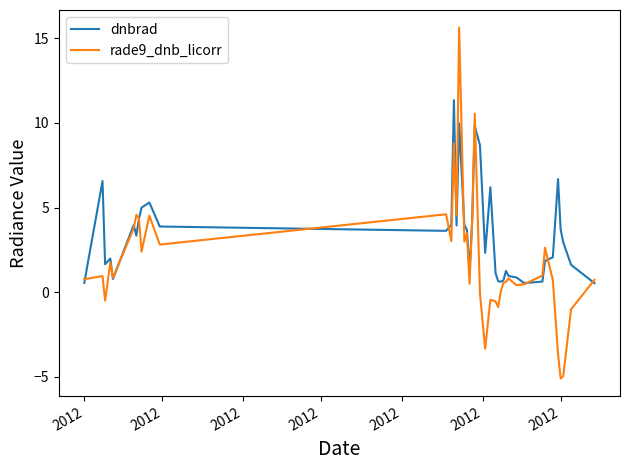

What is the minimum value shown in the chart?

-5.1